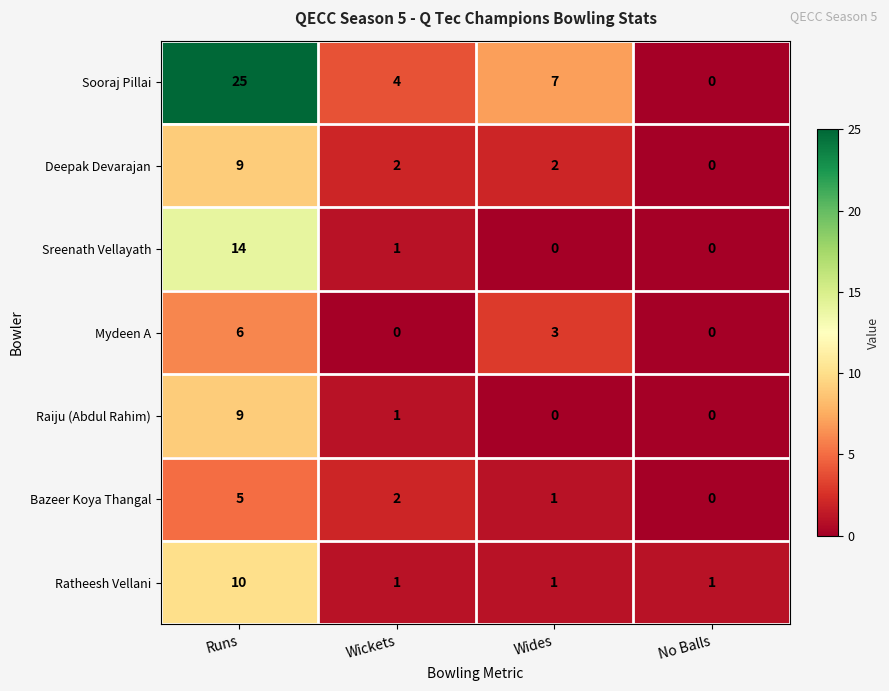

How many Ratheesh Vellani values are between 1 and 10?

4